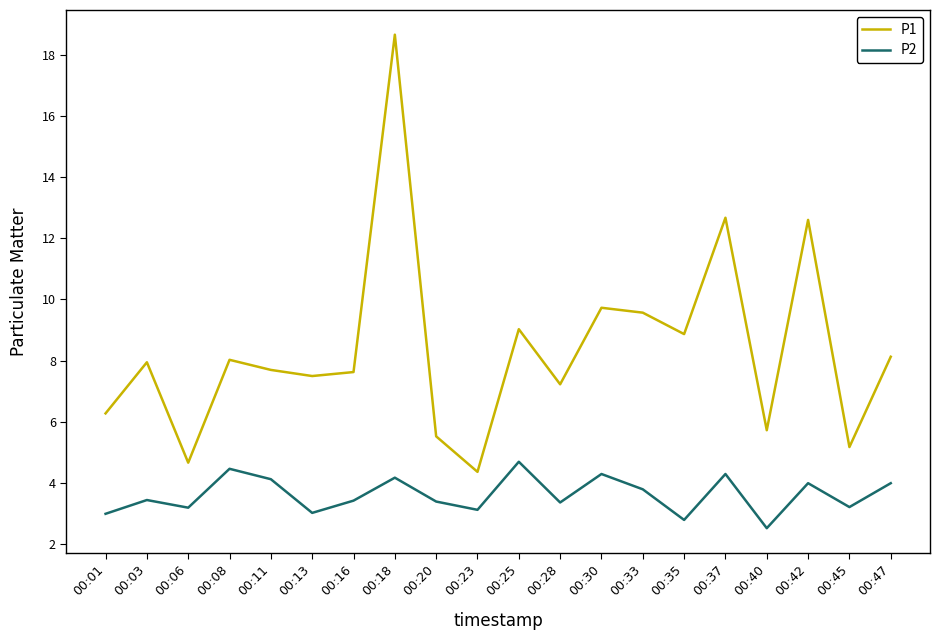

What is the total value across all series at 00:37?

17.0